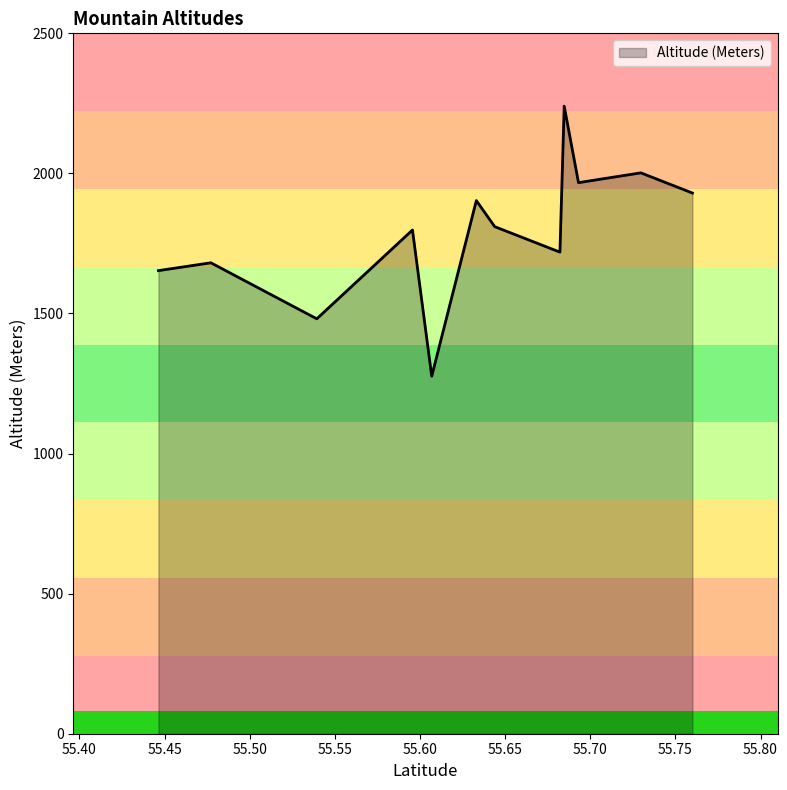

How many data points are less than 1798?

6